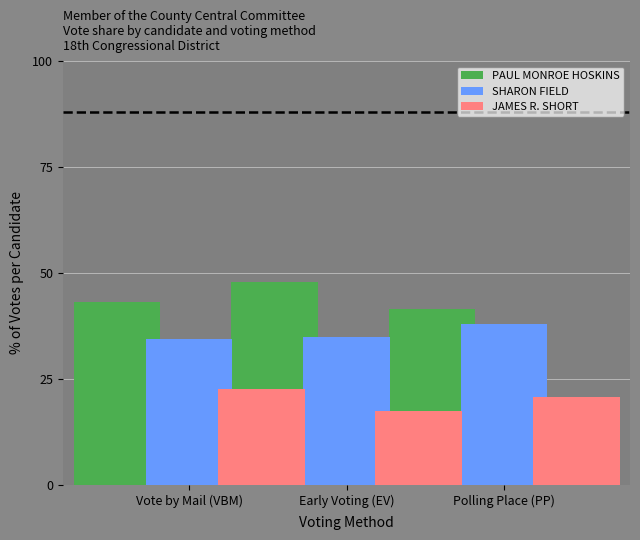

What is the spread (max minus min) of values at Vote by Mail (VBM)?

20.4